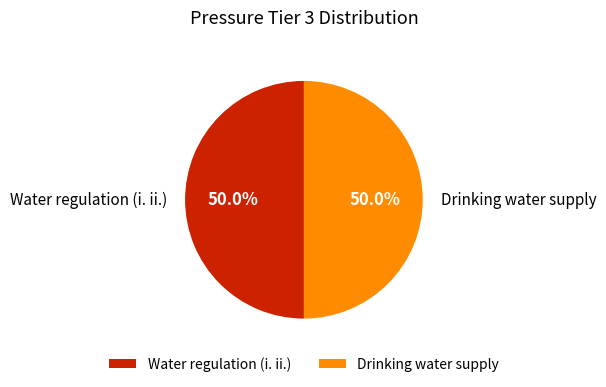

To the nearest percent, what is the average slice percentage?

50%